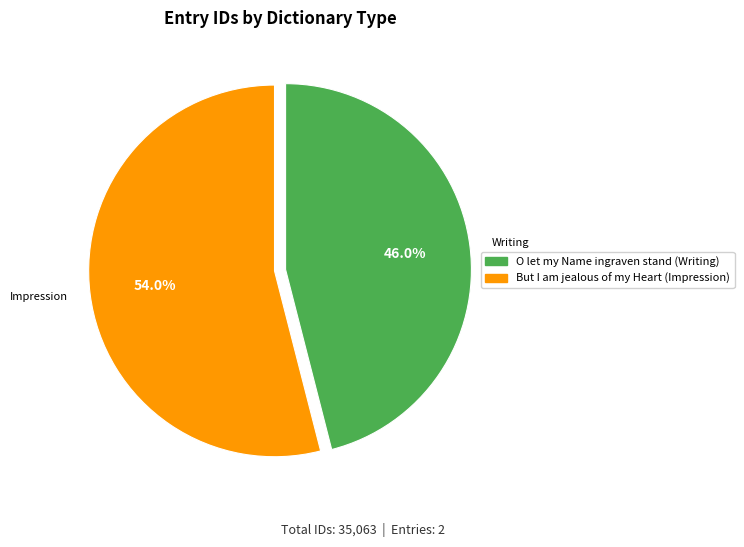

What portion of the pie excludes O let my Name ingraven stand (Writing)?

54.0%